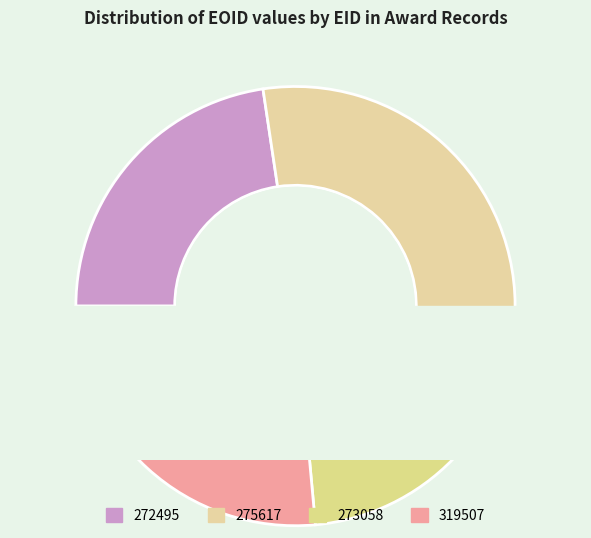

How many slices are in this pie chart?

4